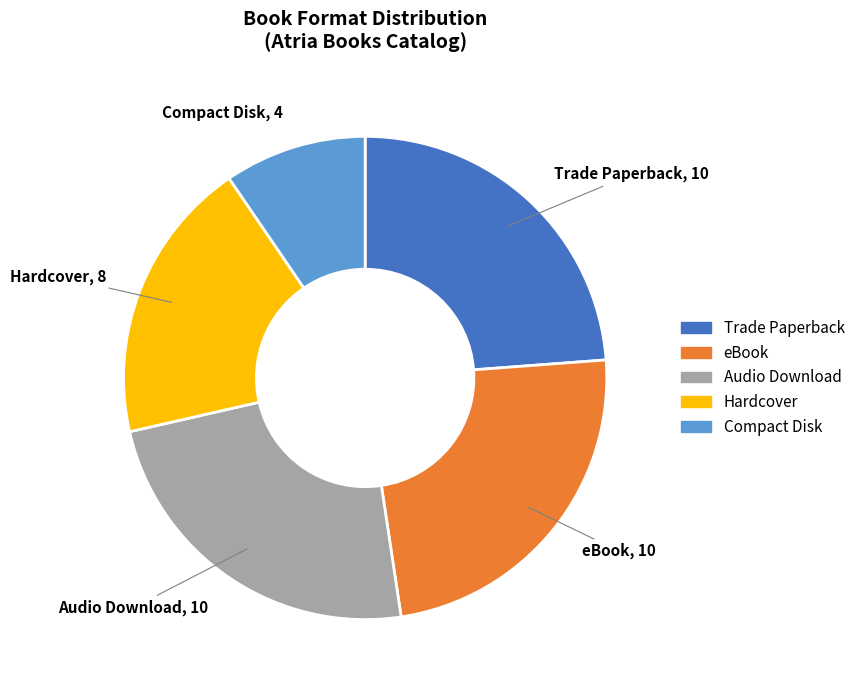

True or false: Audio Download accounts for 30% of the total.

False